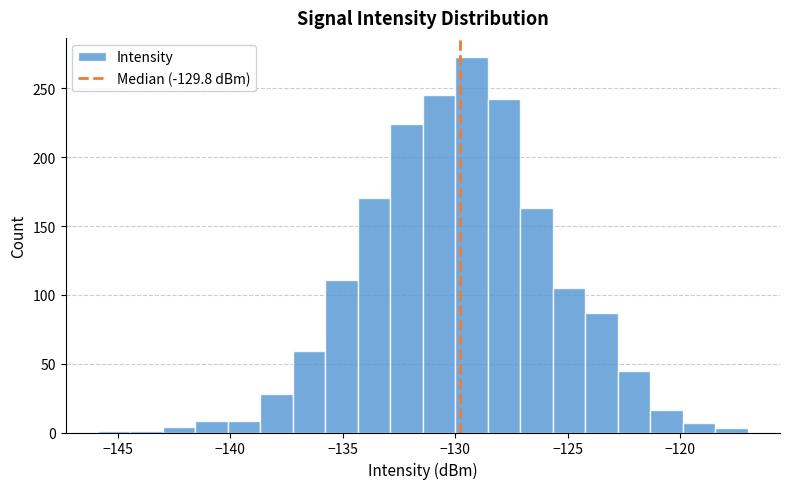

Around what value on the x-axis is the tallest bar? Give the approximate position of its centre, as read against the axis.

-129.5